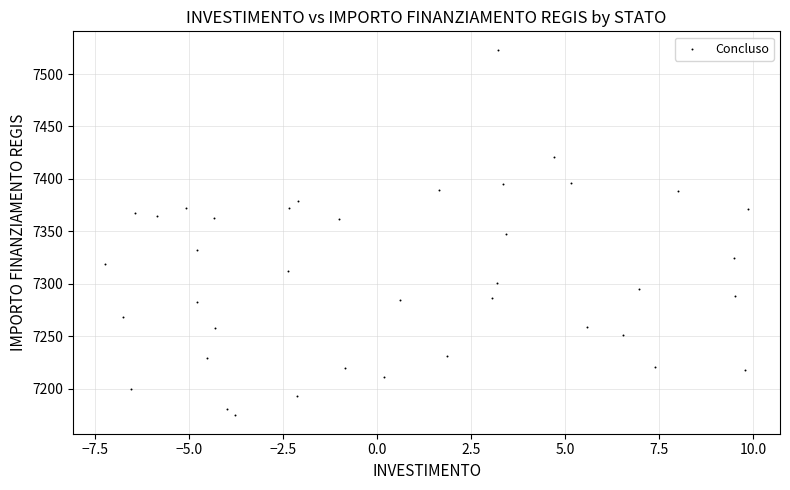

What is the range of Y values (max minus min)?

348.9